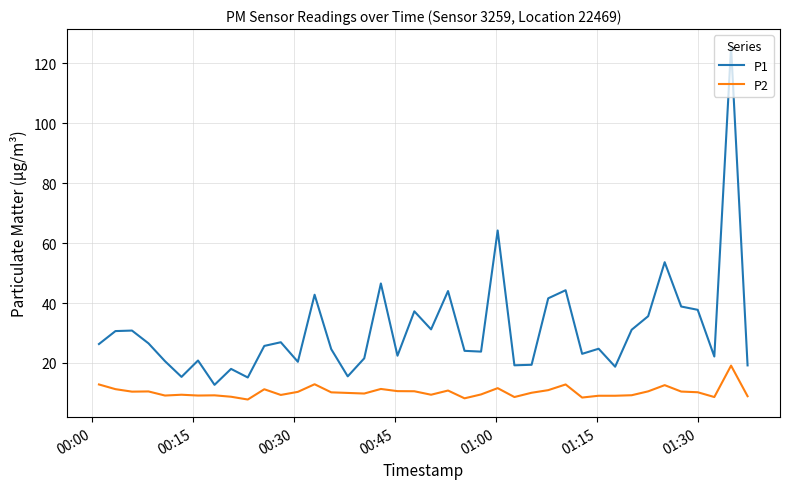

What is the lowest value of the P2 series?

7.8